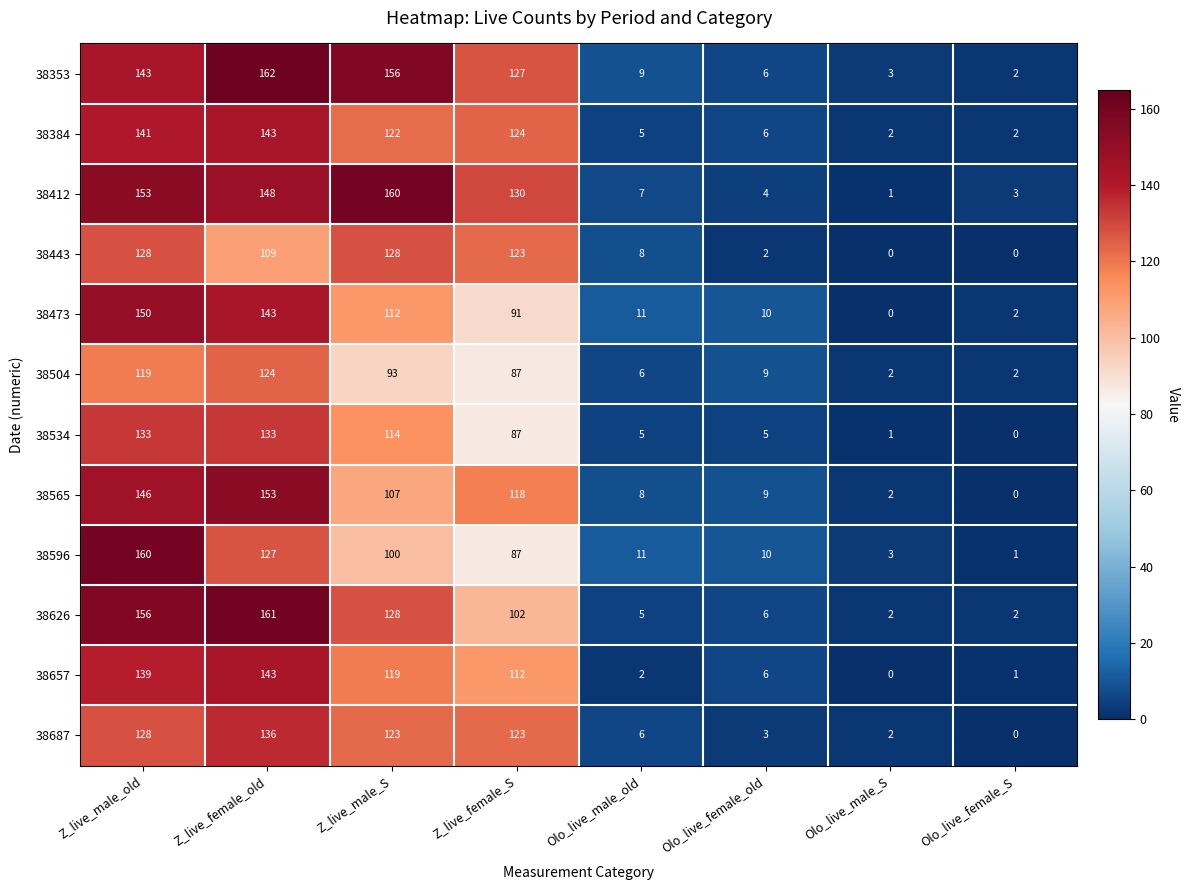

Which series has the largest range (max minus min)?

38353